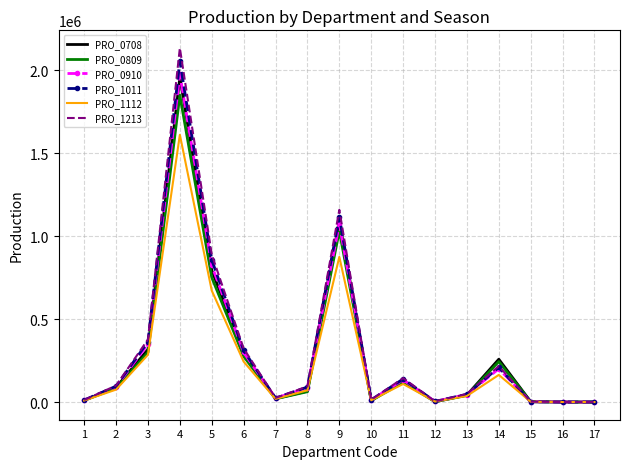

What is the spread (max minus min) of values at 7?

6110